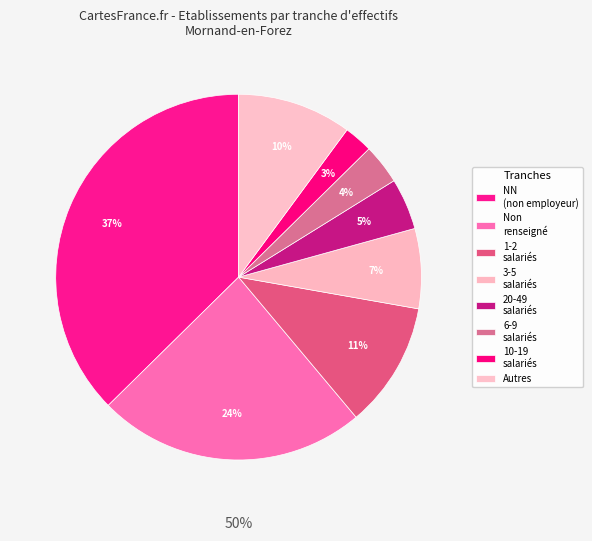

True or false: 22 accounts for 11% of the total.

False